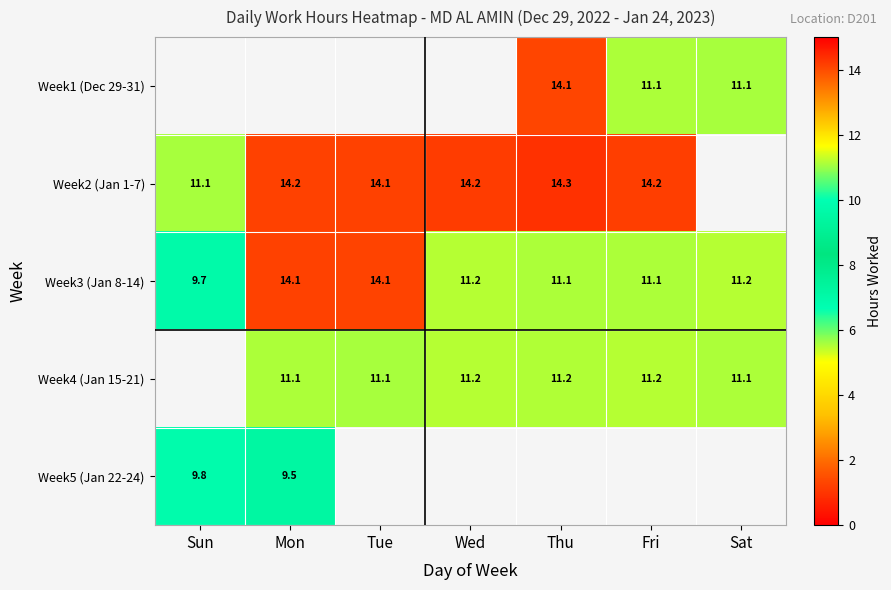

At how many categories does at least one series exceed 9?

7